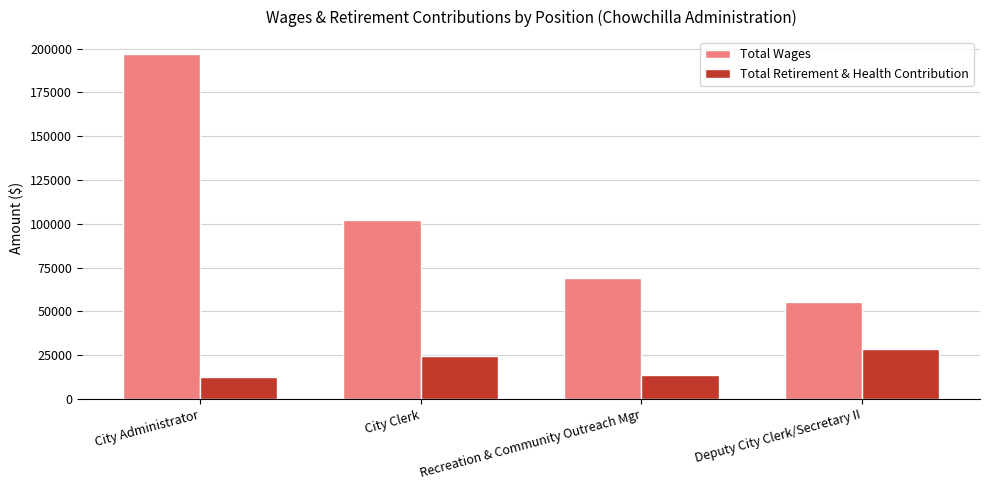

At which label does Total Retirement & Health Contribution reach its peak?

Deputy City Clerk/Secretary II